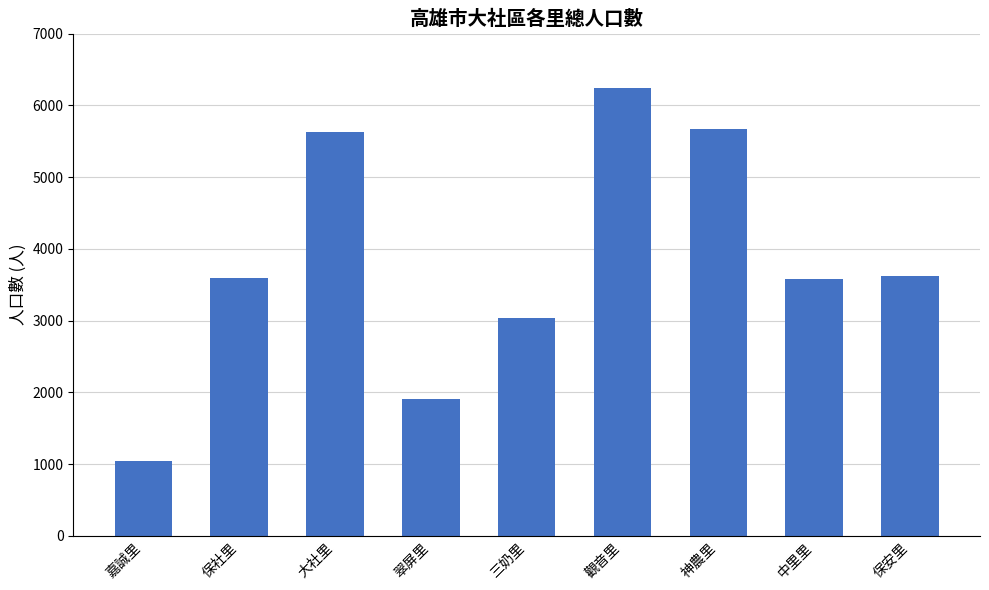

What is the difference between the maximum and second lowest values?

4333